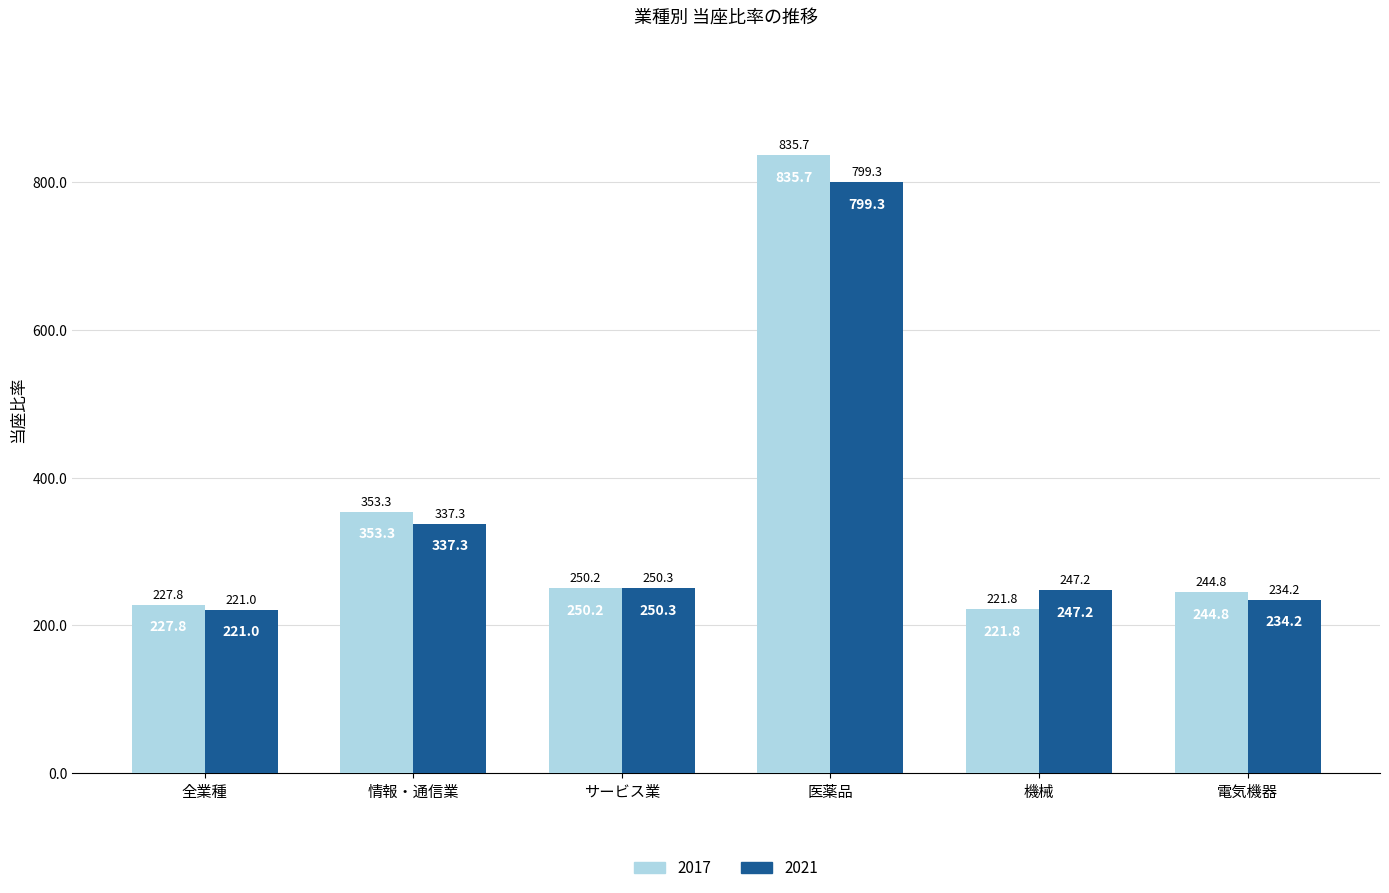

What is the total value across all series at サービス業?

500.5